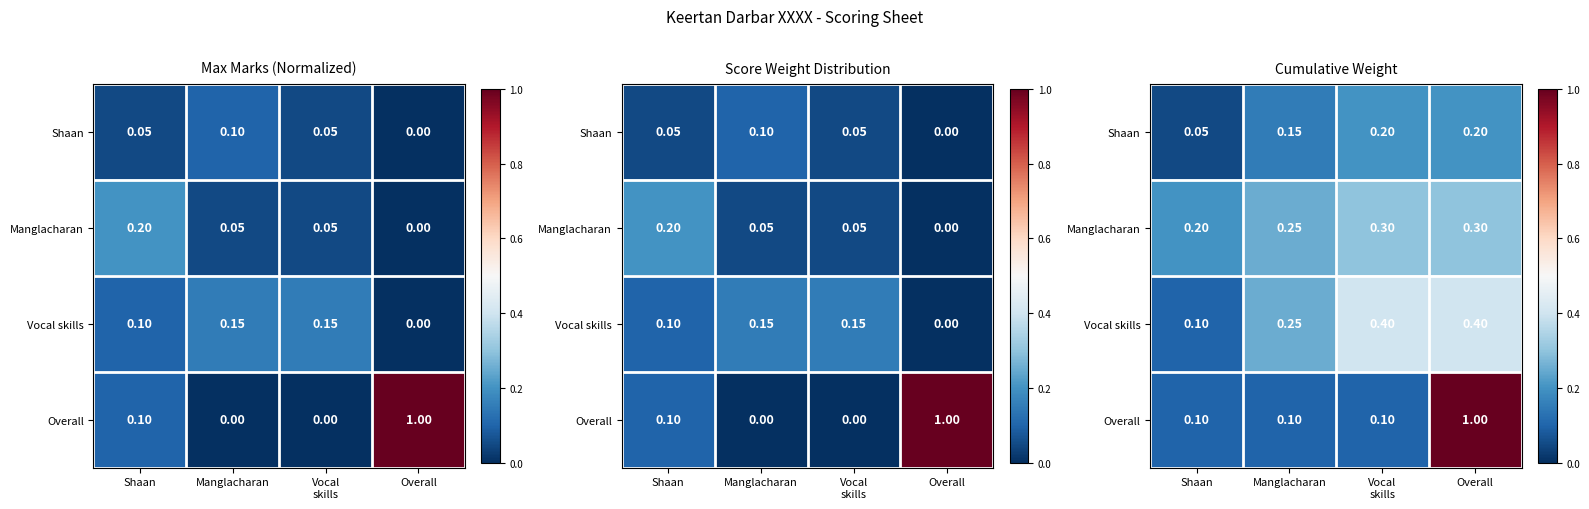

Between Shaan and Overall, which series saw the biggest shift?

Overall